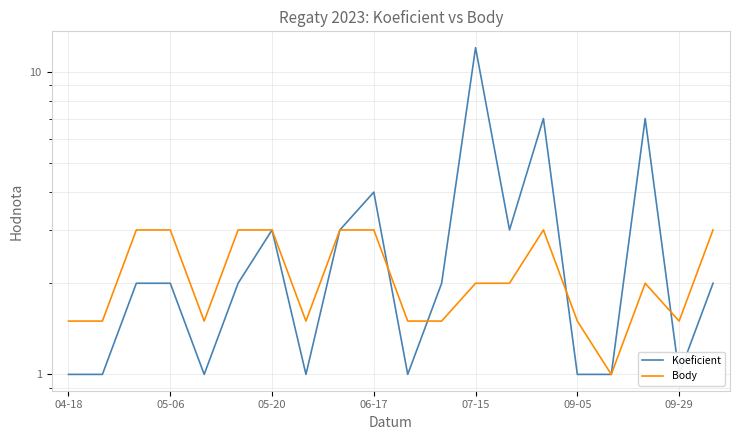

What is the approximate value of Koeficient at 19?

2.0